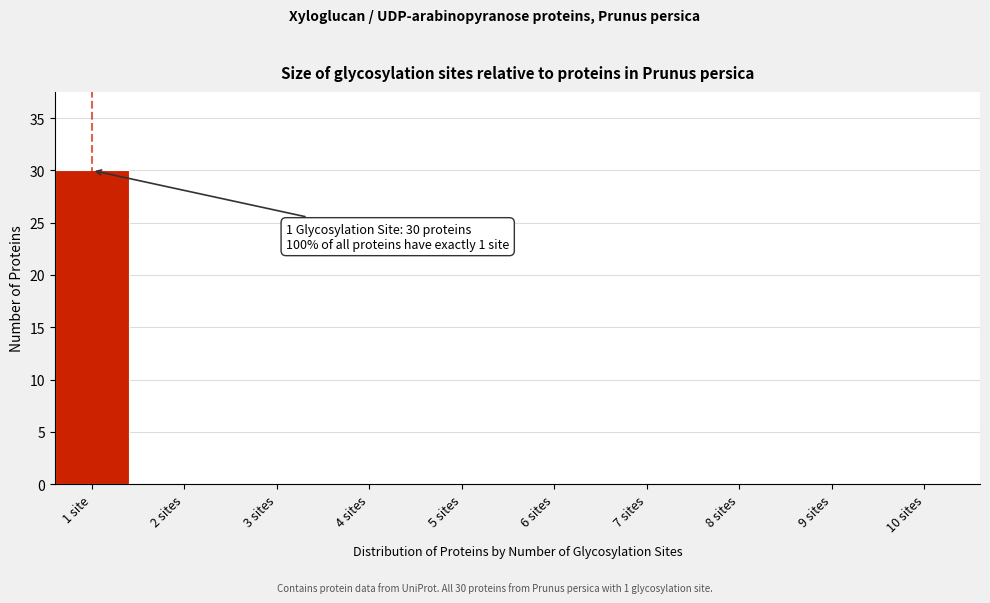

Reading left to right, list all the values displayed in this chart.

1 site=30	2 sites=0	3 sites=0	4 sites=0	5 sites=0	6 sites=0	7 sites=0	8 sites=0	9 sites=0	10 sites=0